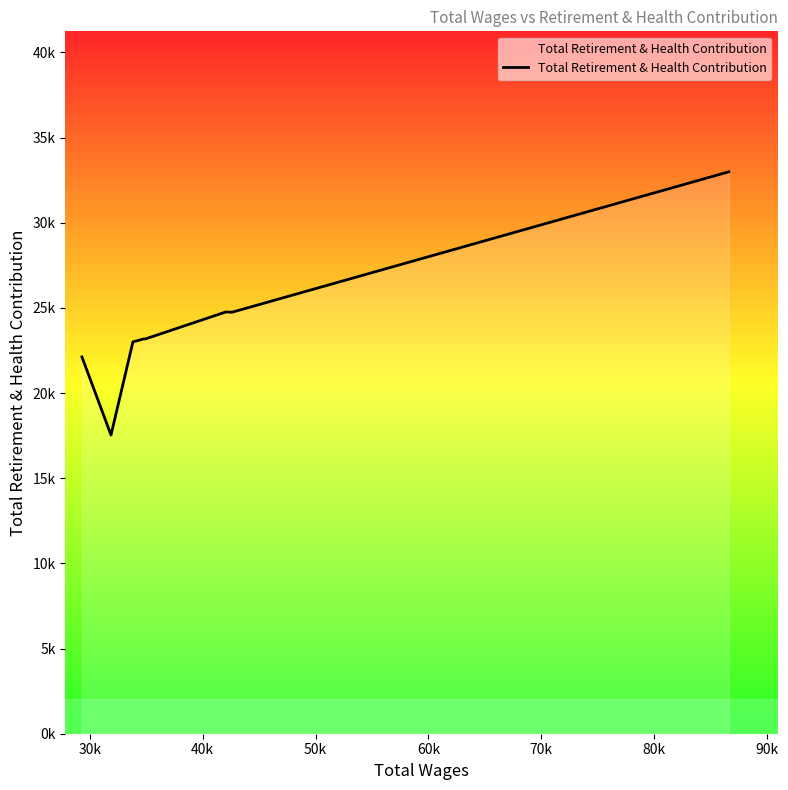

What is the average value?

23861